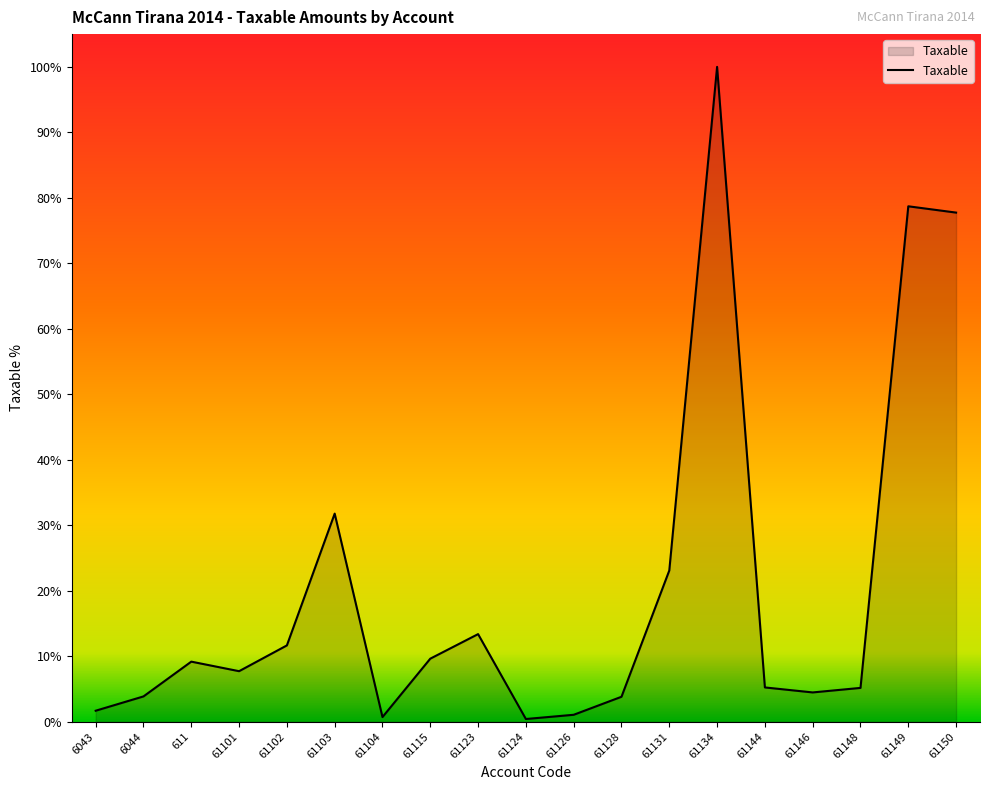

What is the value of the 12th point from the left?

567460.5